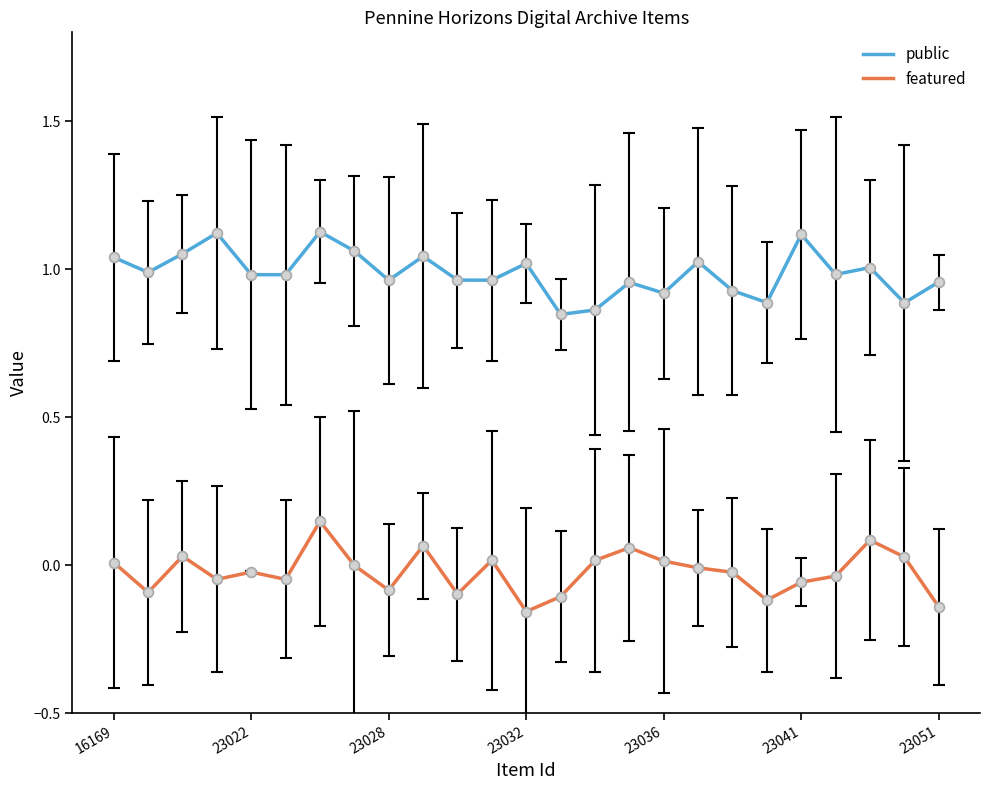

Rank the series by their average value, from highest to lowest.

public, featured